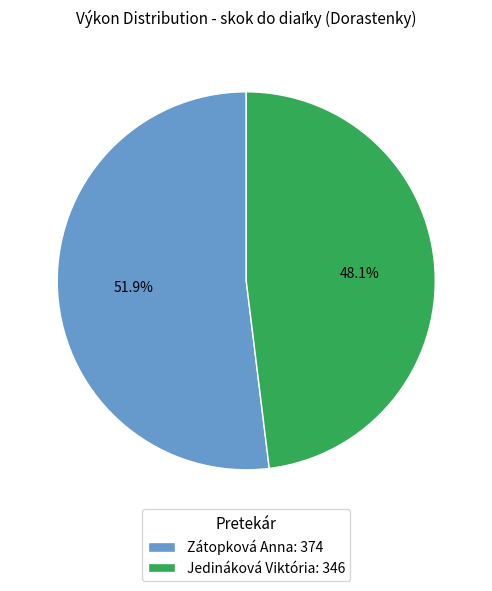

To the nearest percent, what is the combined percentage of Zátopková Anna and Jedináková Viktória?

100%